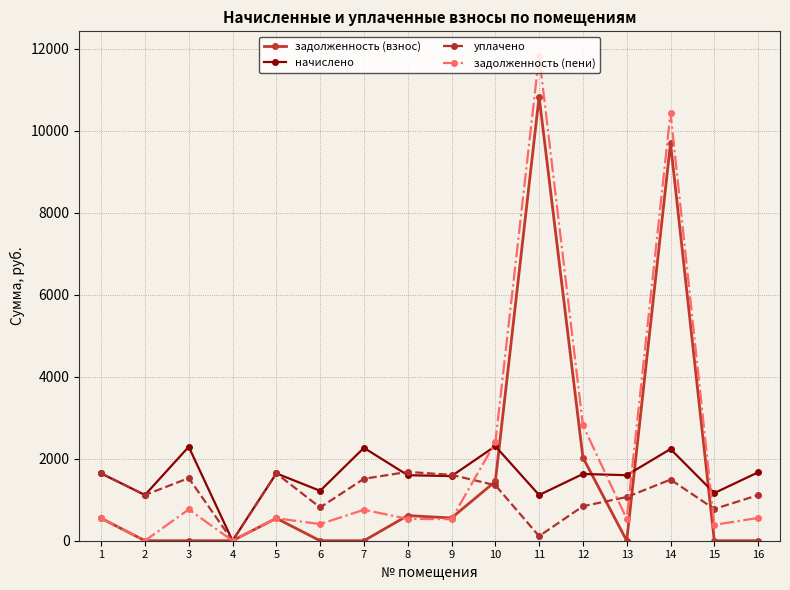

How many values in уплачено are above zero?

15